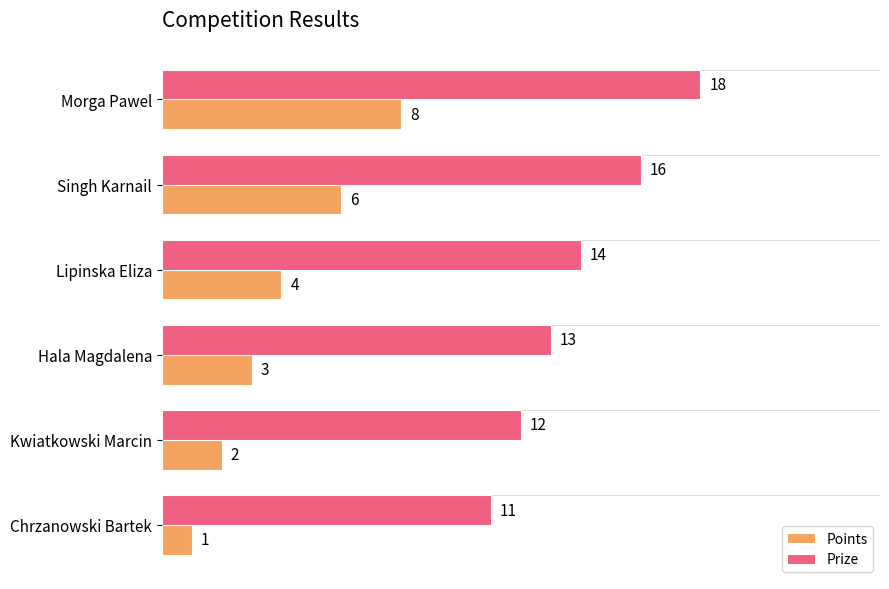

What is the minimum value for Prize?

11